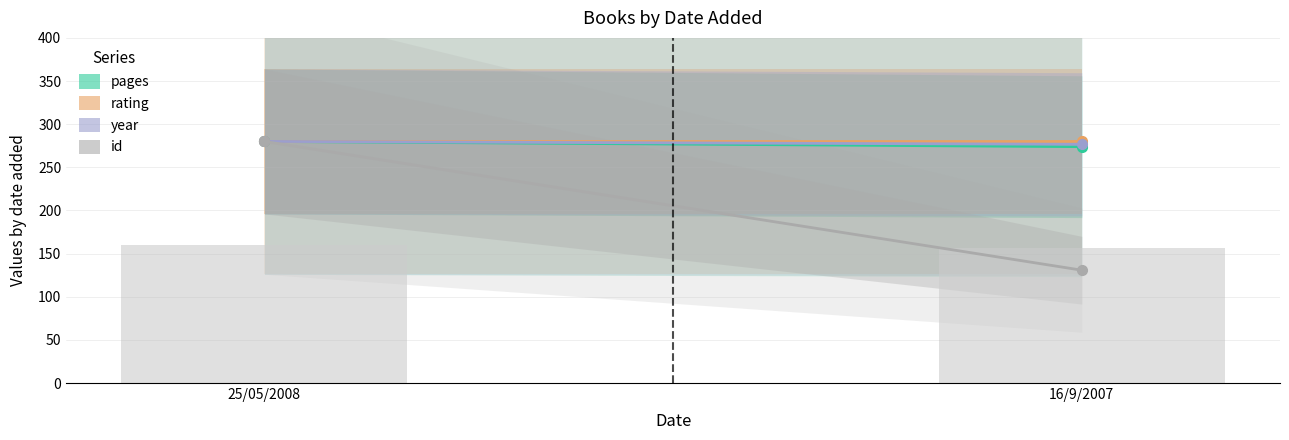

Reading left to right, what are all the values shown in this chart?

160.0	156.5